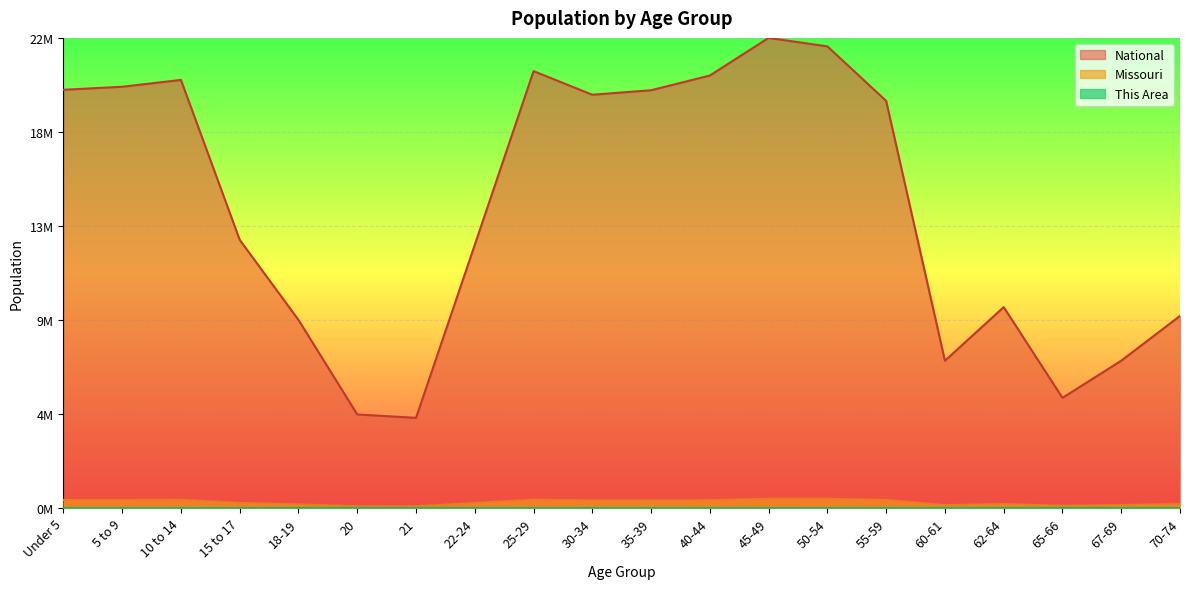

Which series has the largest range (max minus min)?

National